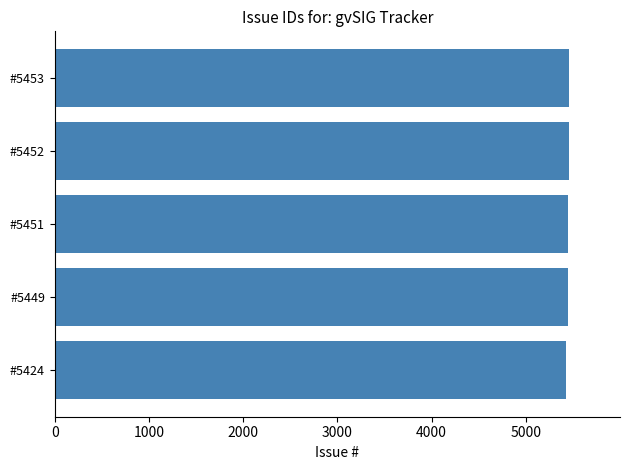

Approximately how many times larger is the value at #5424 compared to #5449?

1.0